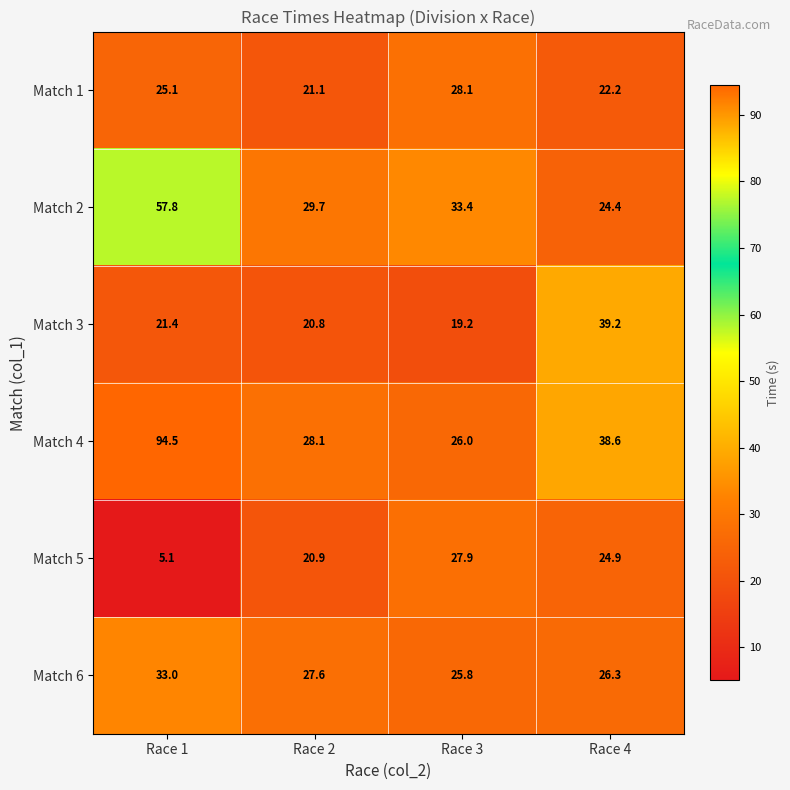

The value of Match 2 at Race 4 is 24.4. True or false?

True